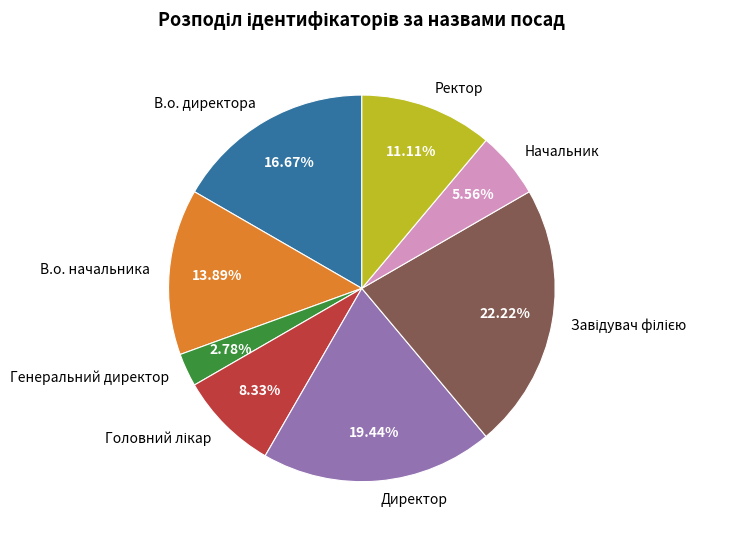

What is the smallest slice in the pie chart?

Генеральний директор